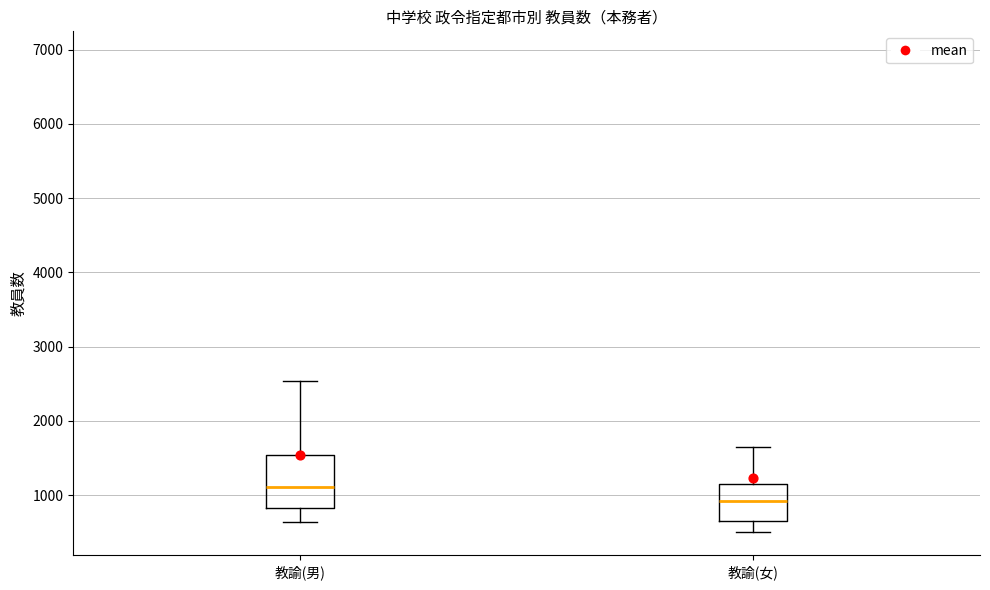

Comparing the boxes themselves (not the whiskers), which one is the tallest?

教諭(男)